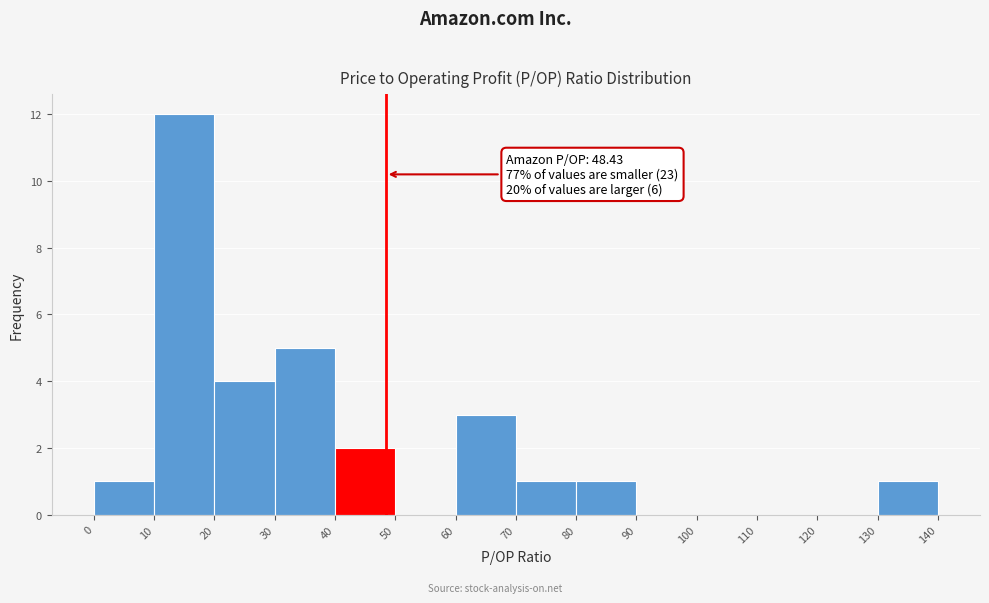

Over which range of the x-axis is the bar tallest?

10 to 20